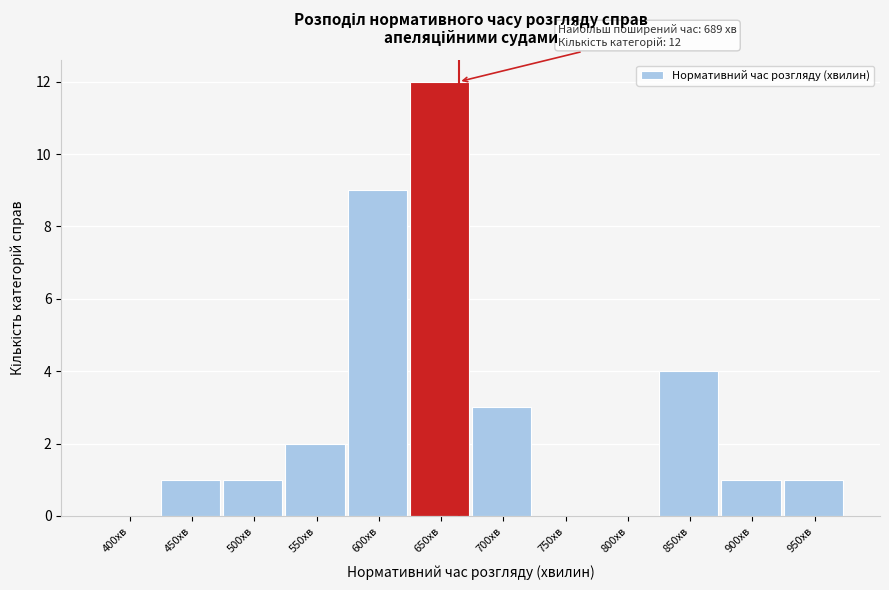

Reading left to right, what are all the values shown in this chart?

400хв=0	450хв=1	500хв=1	550хв=2	600хв=9	650хв=12	700хв=3	750хв=0	800хв=0	850хв=4	900хв=1	950хв=1